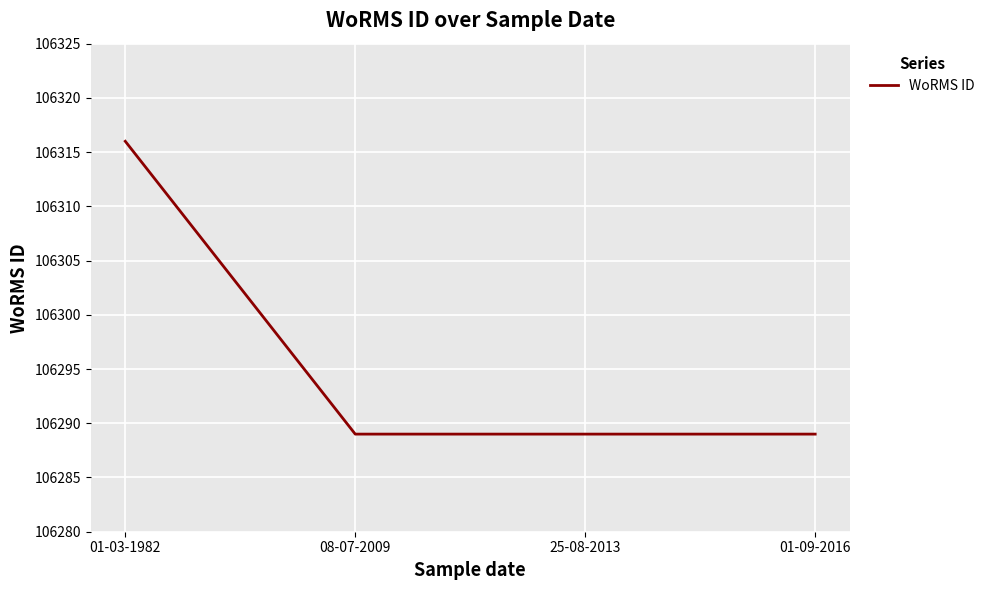

True or false: there are more than 2 points higher than both neighbors.

False